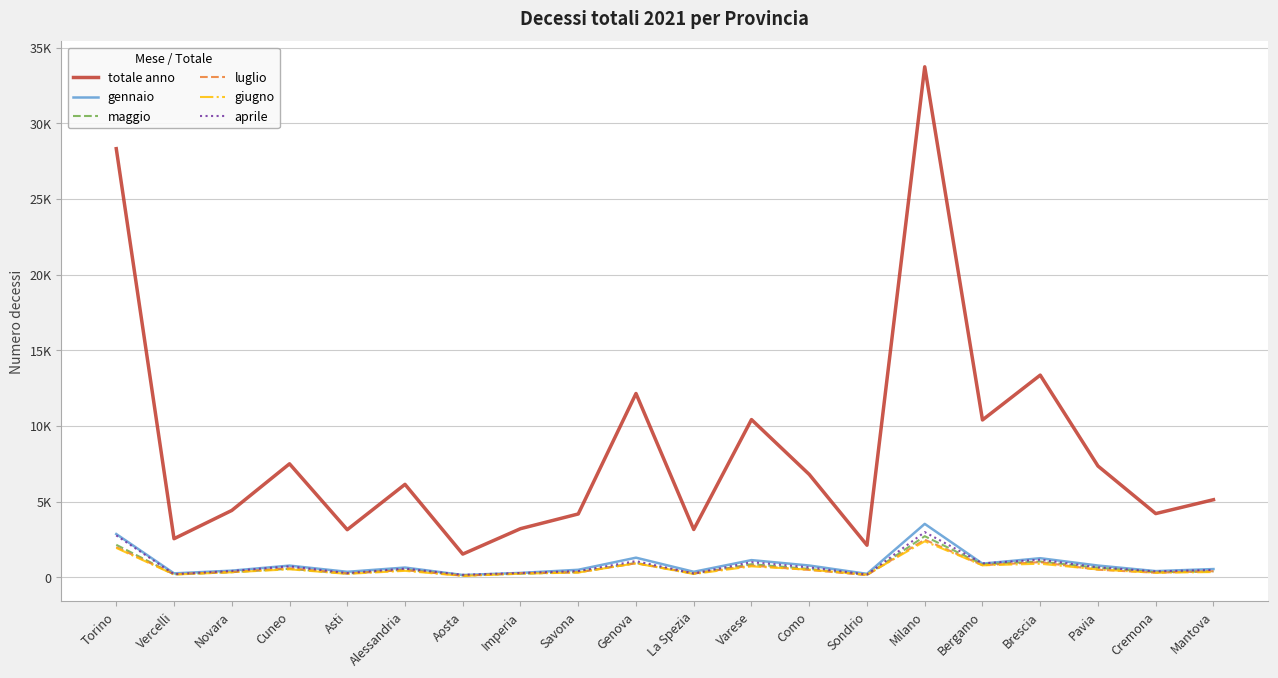

What is the difference between the totale anno values at Aosta and Sondrio?

587